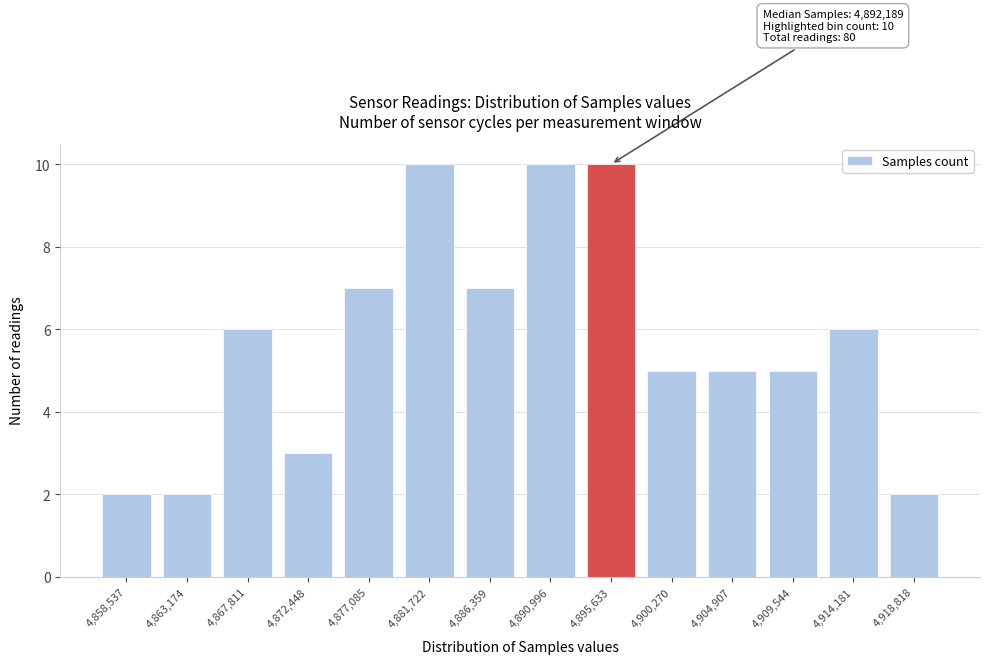

Reading left to right, extract all data points from this chart.

2	2	6	3	7	10	7	10	10	5	5	5	6	2